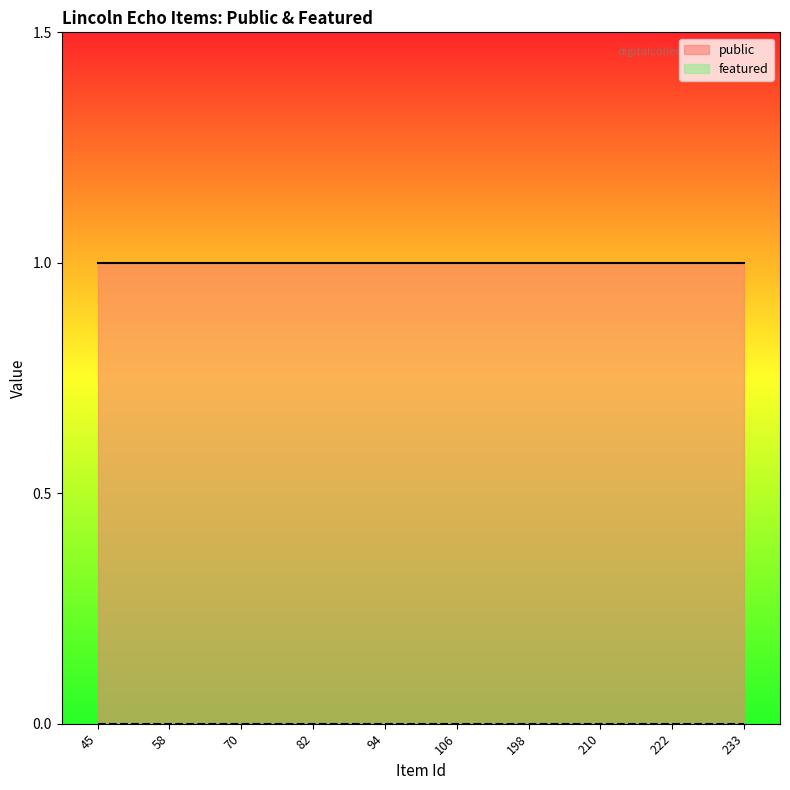

The public series shows 1 at 106. True or false?

True